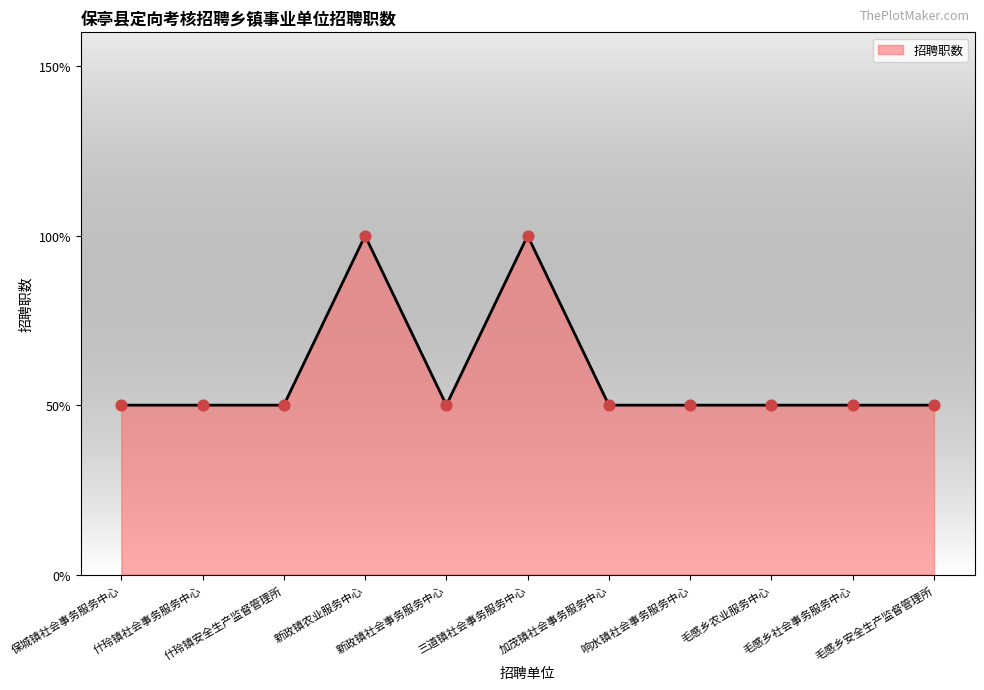

Approximately how many times larger is the value at 新政镇社会事务服务中心 compared to 新政镇农业服务中心?

0.5